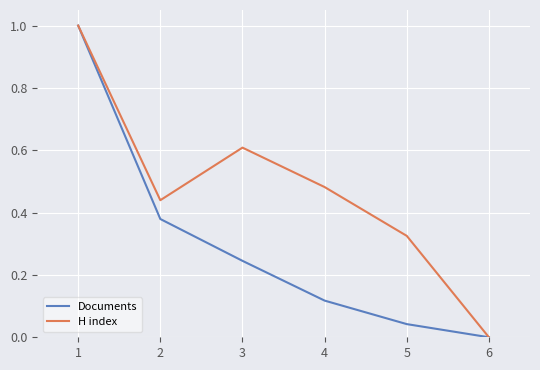

Which series changed the most between 4 and 6?

H index